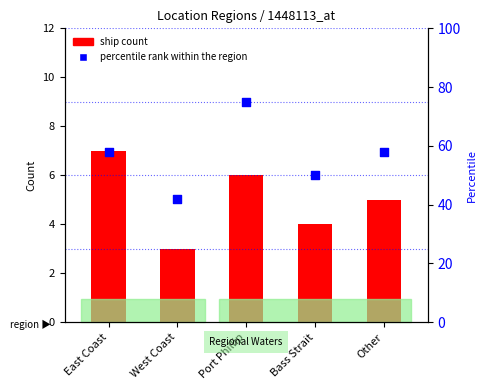

What are all the series names shown in the legend?

ship count, percentile rank within the region